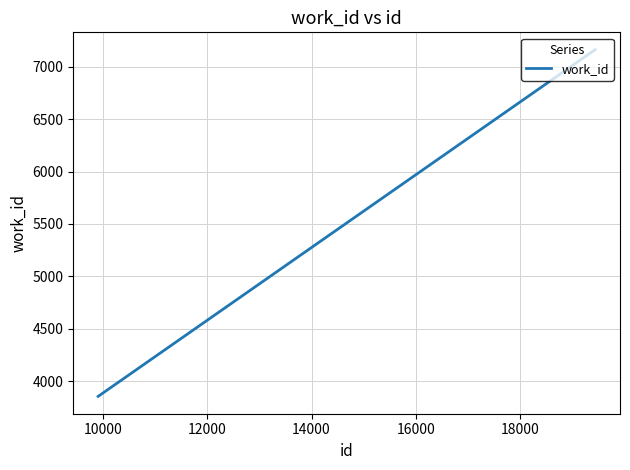

What is the greatest value displayed?

7161